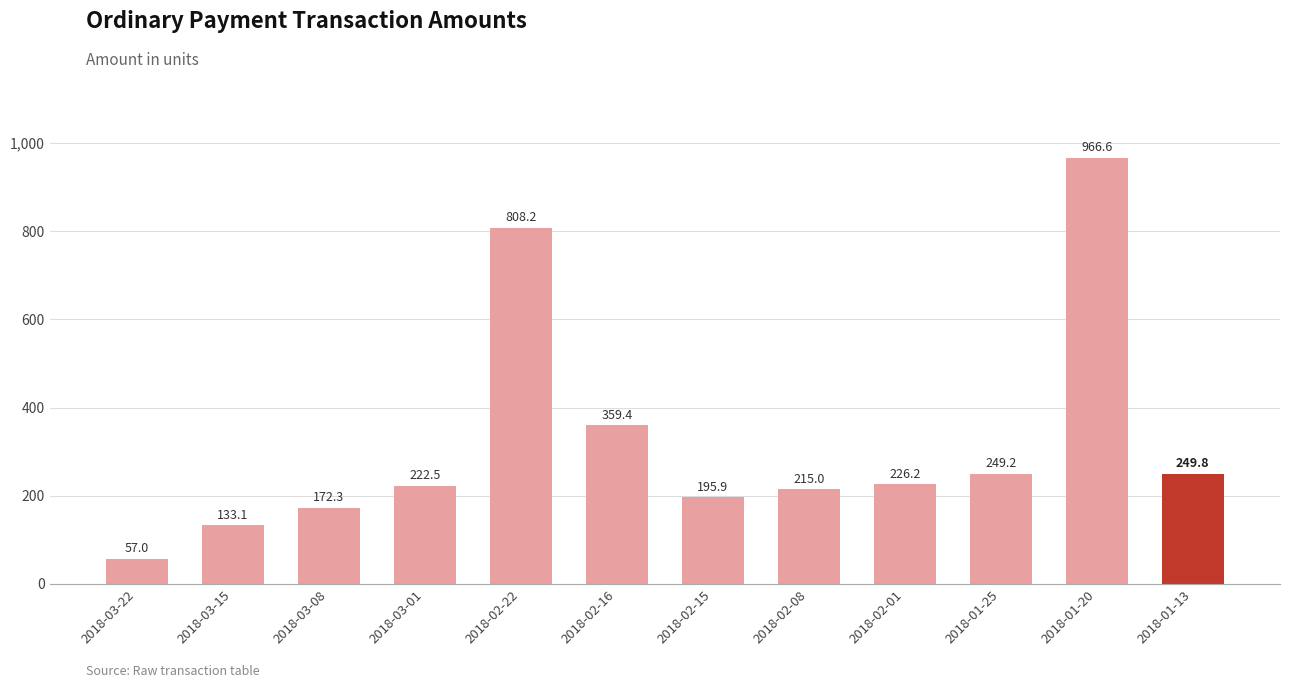

The chart shows a value of 249.8 at 2018-01-13. True or false?

True